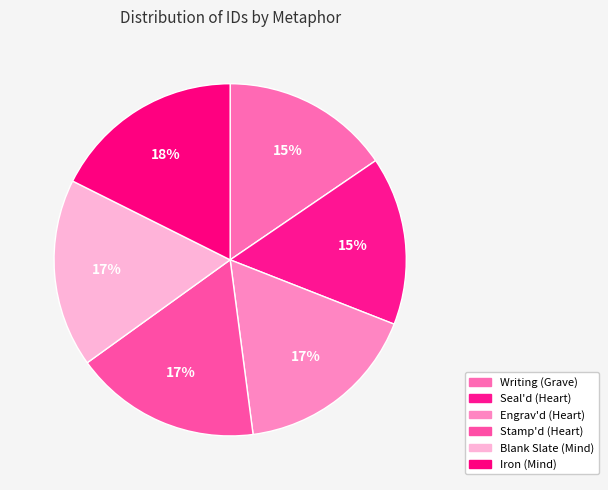

How many segments does this pie chart have?

6